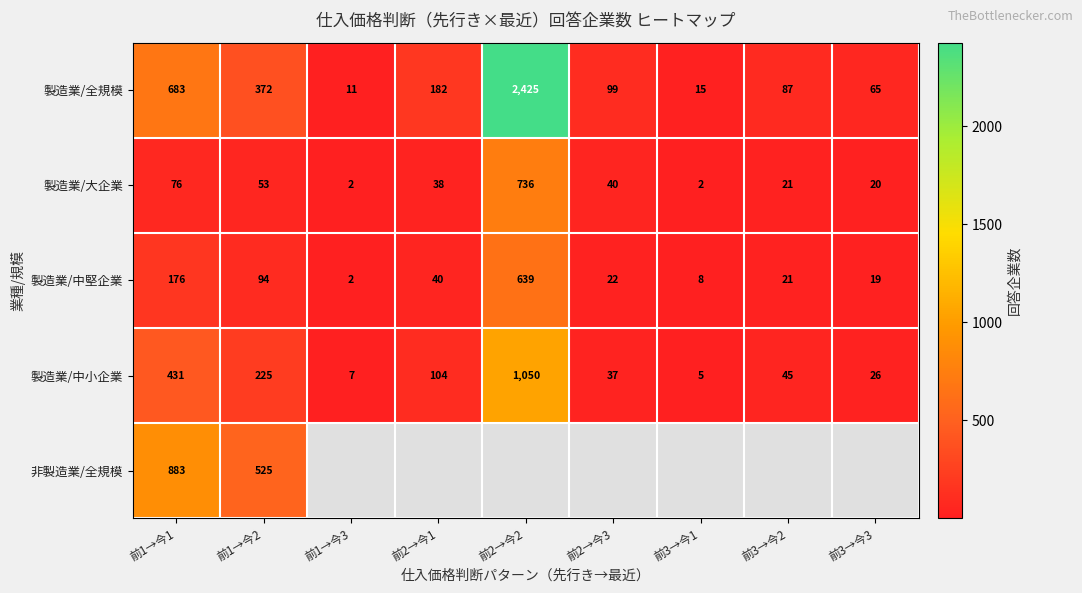

At which label does 製造業/中小企業 first exceed 45?

前1→今1